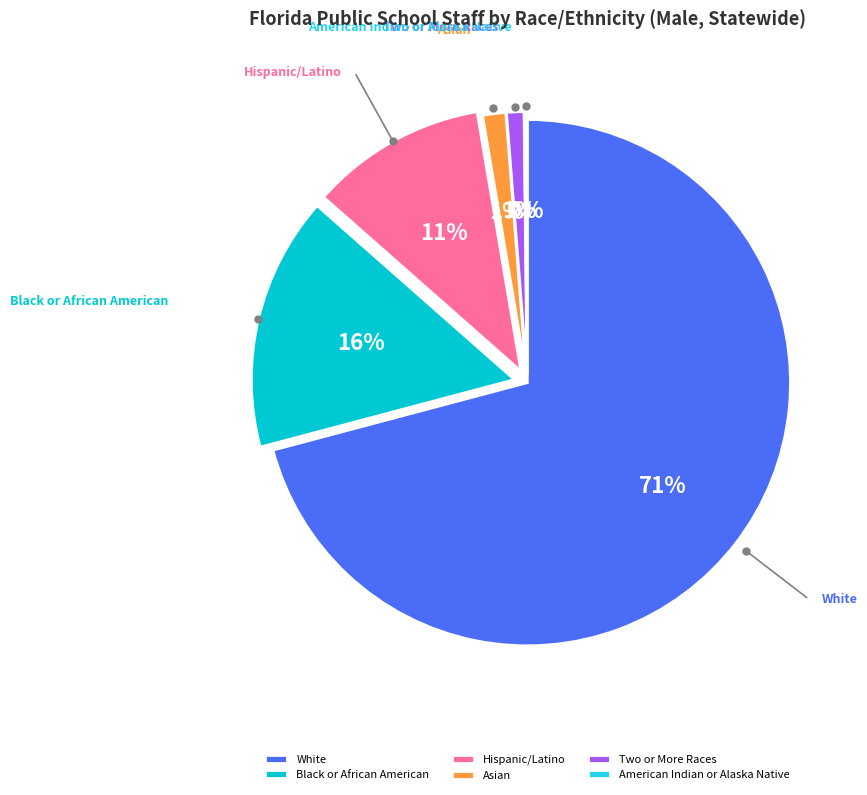

To the nearest percent, what is the combined percentage of Black or African American and White?

87%